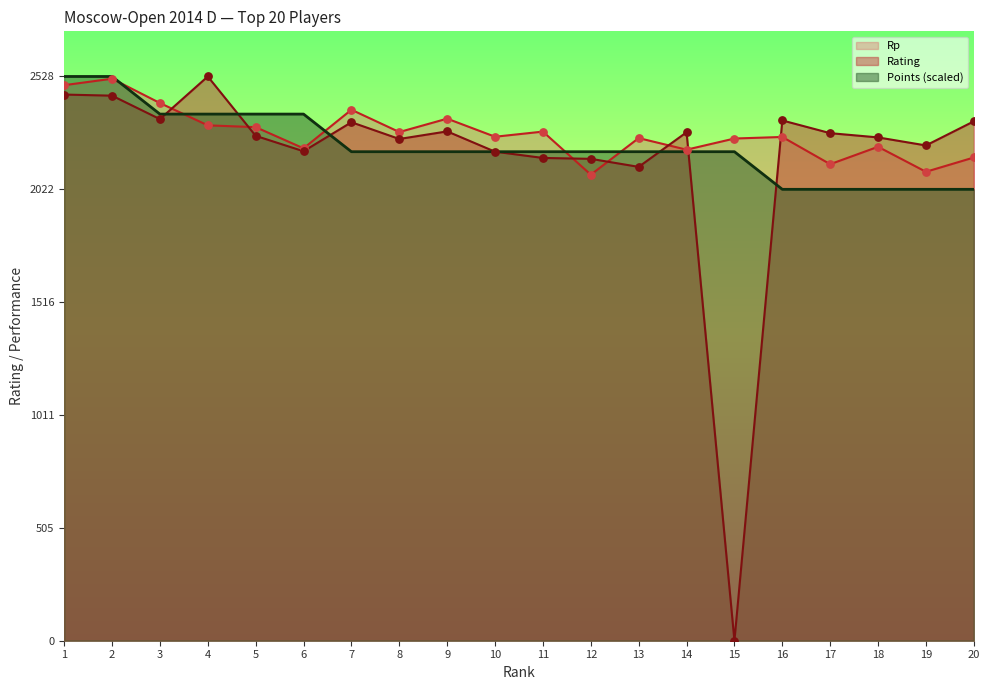

At how many categories does at least one series exceed 2256?

15